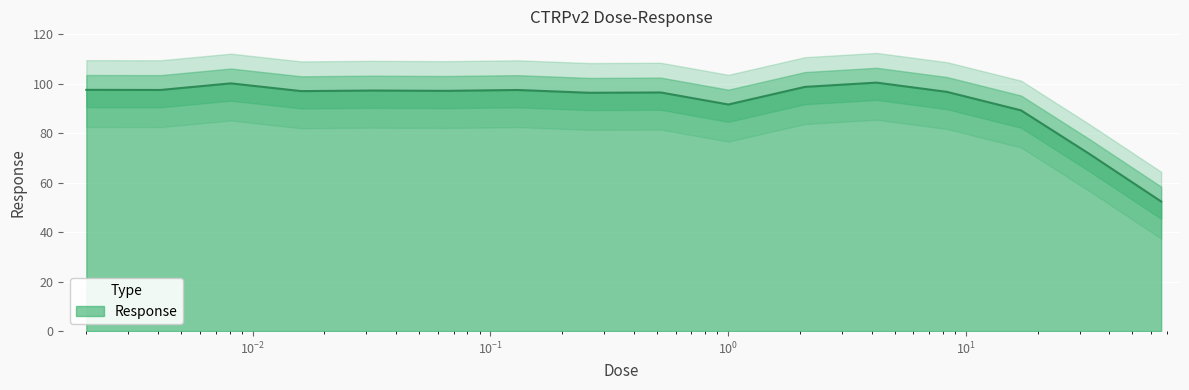

Which label corresponds to the smallest value in the chart?

66.0